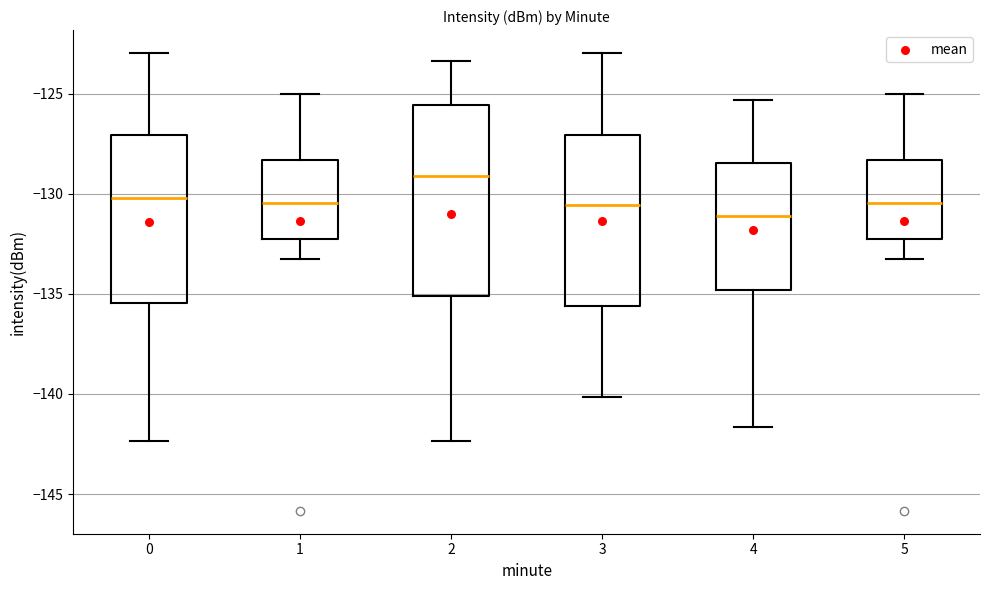

Which box's median line is the highest?

2